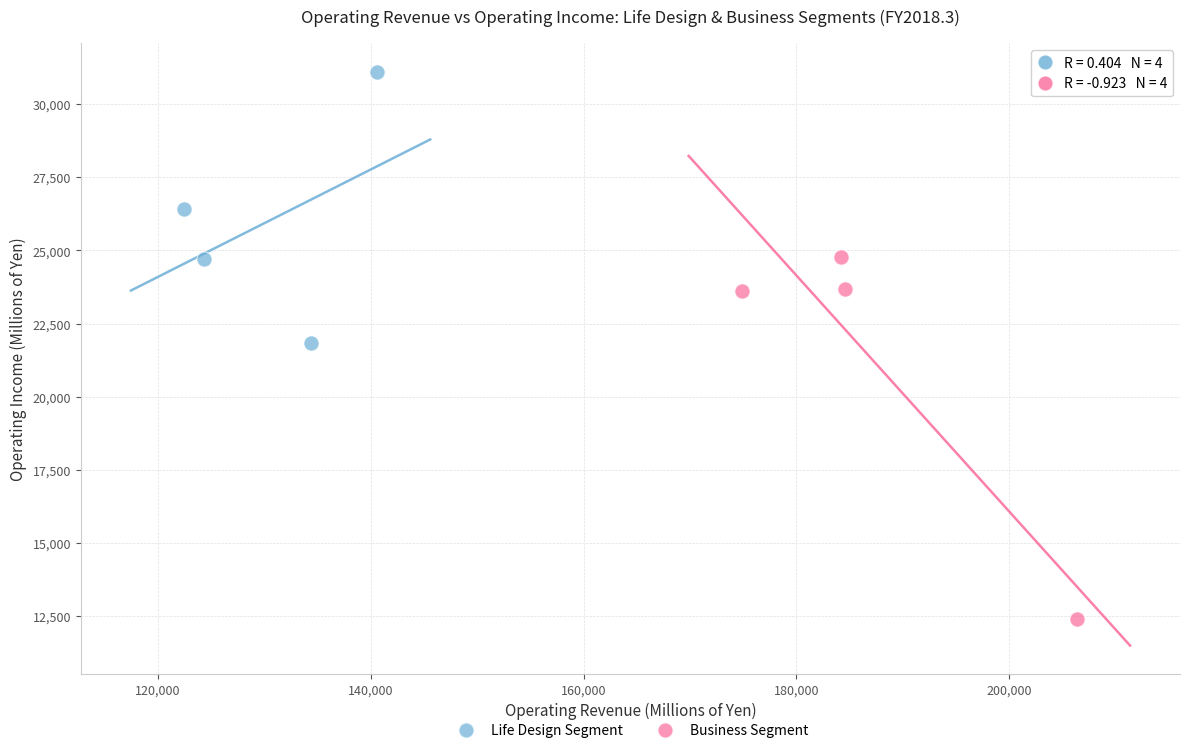

Which series reaches the maximum Y coordinate?

Life Design Segment